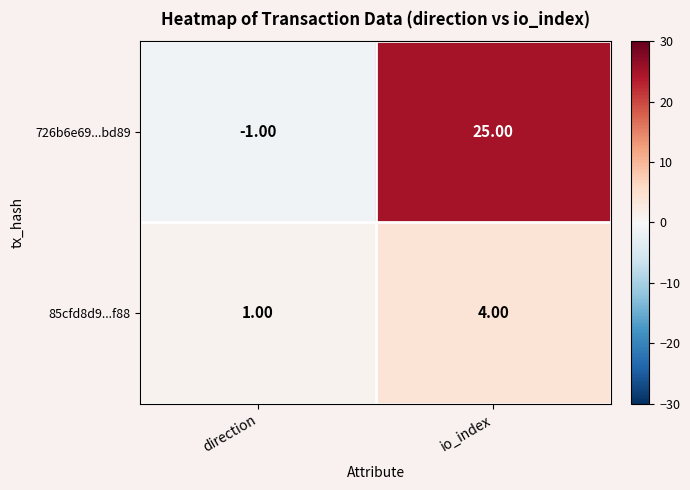

How many series are shown in this chart?

2